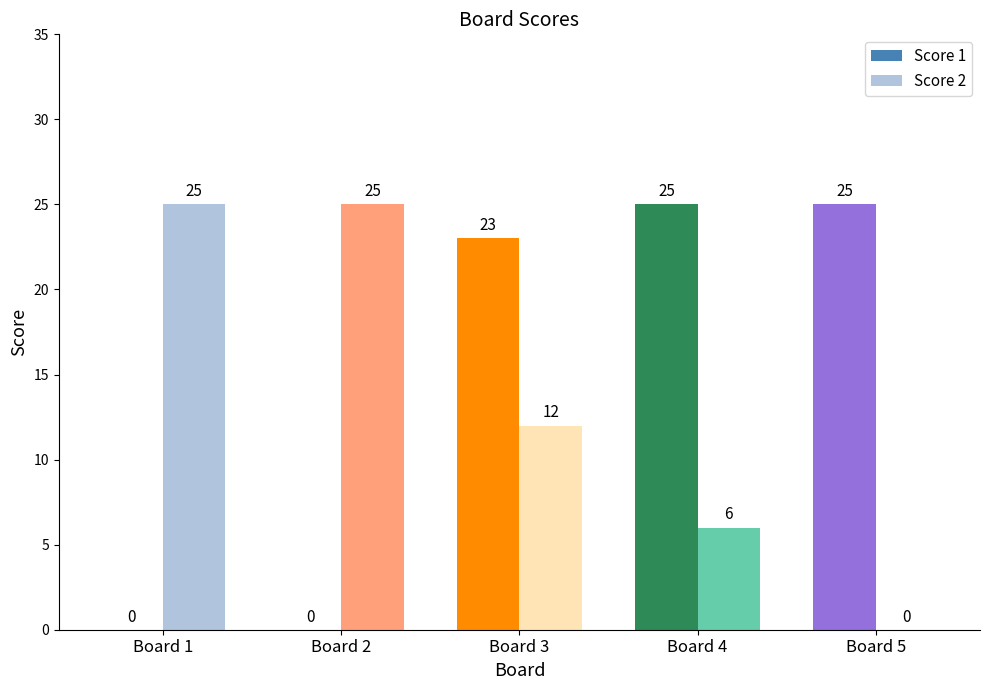

How many Score 2 values are between 6 and 25?

4